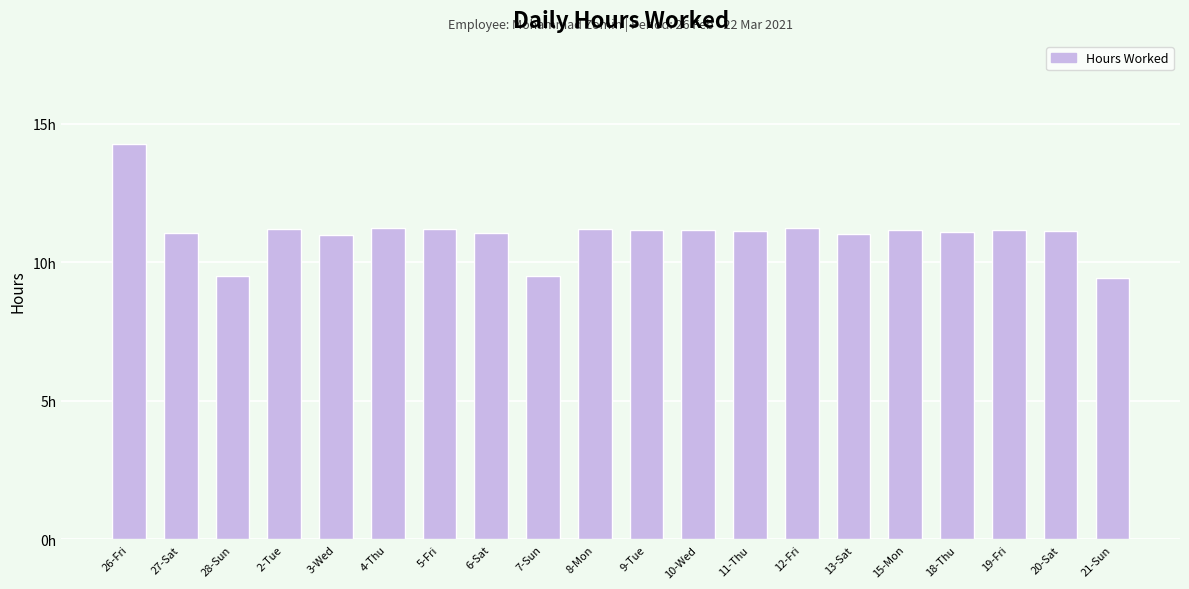

Rank the categories by value from lowest to highest.

21-Sun, 7-Sun, 28-Sun, 3-Wed, 13-Sat, 27-Sat, 6-Sat, 18-Thu, 20-Sat, 11-Thu, 15-Mon, 10-Wed, 9-Tue, 19-Fri, 2-Tue, 5-Fri, 8-Mon, 12-Fri, 4-Thu, 26-Fri